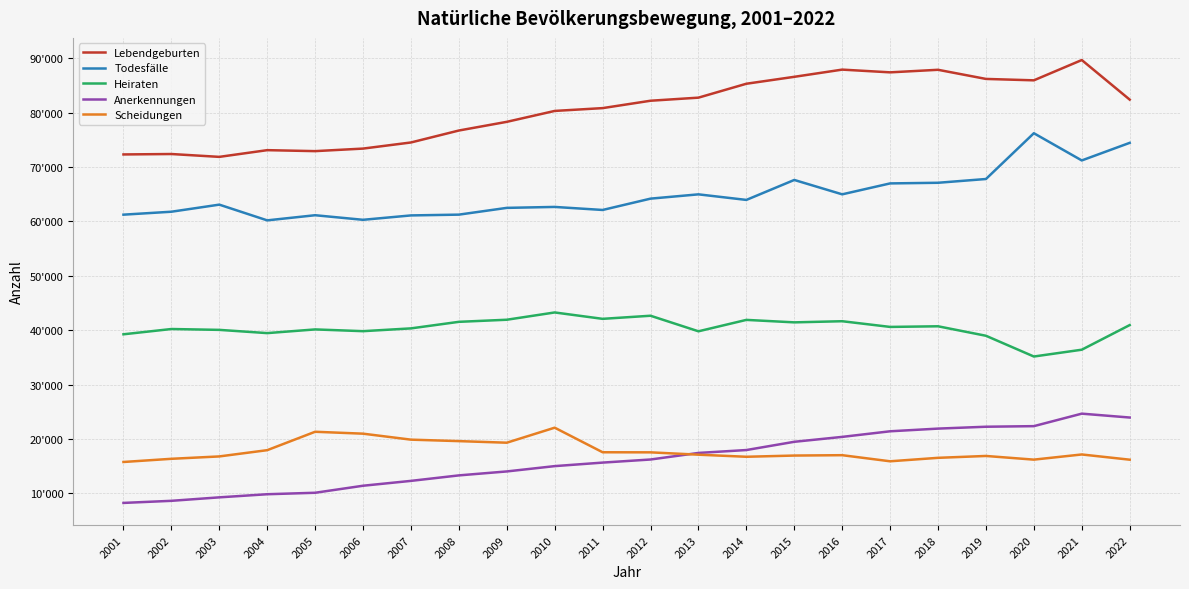

What are all the series names shown in the legend?

Lebendgeburten, Todesfälle, Heiraten, Anerkennungen, Scheidungen